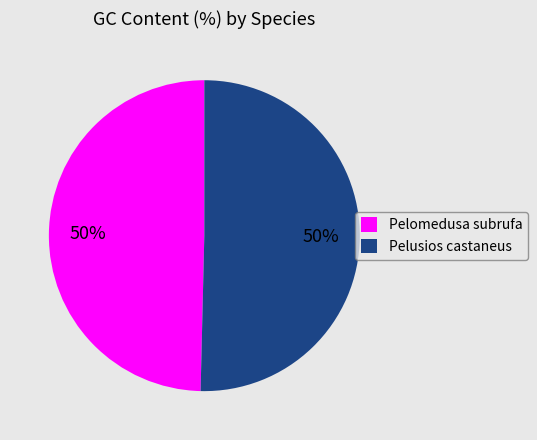

True or false: Pelomedusa subrufa accounts for 50% of the total.

True